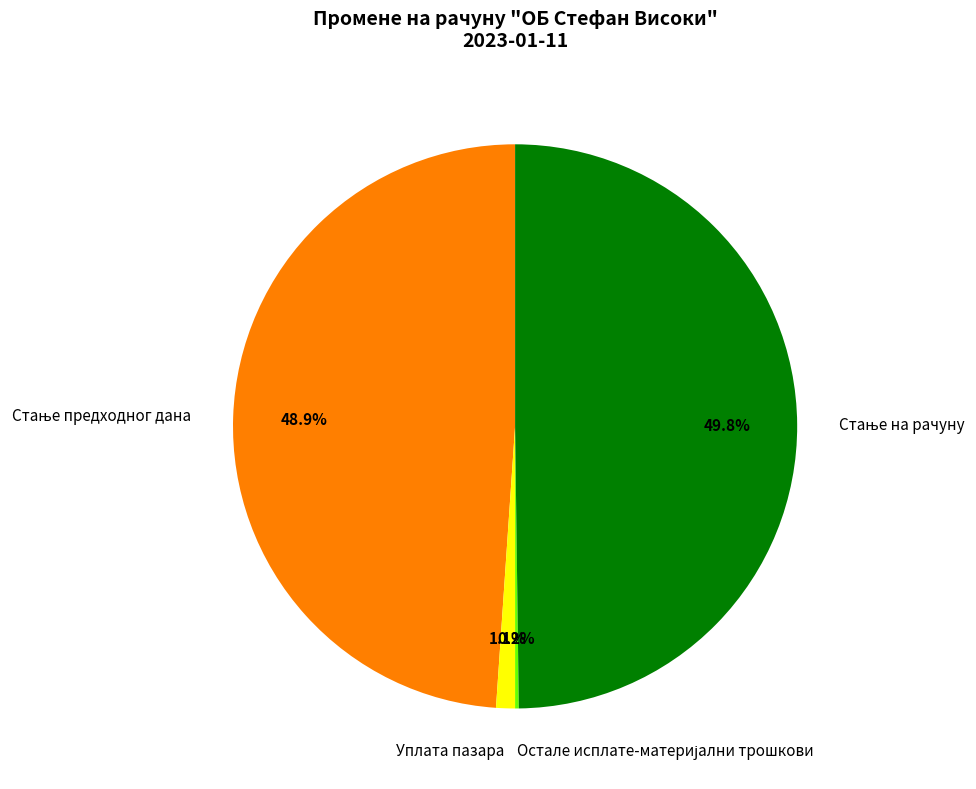

What portion of the pie excludes Уплата пазара?

98.9%